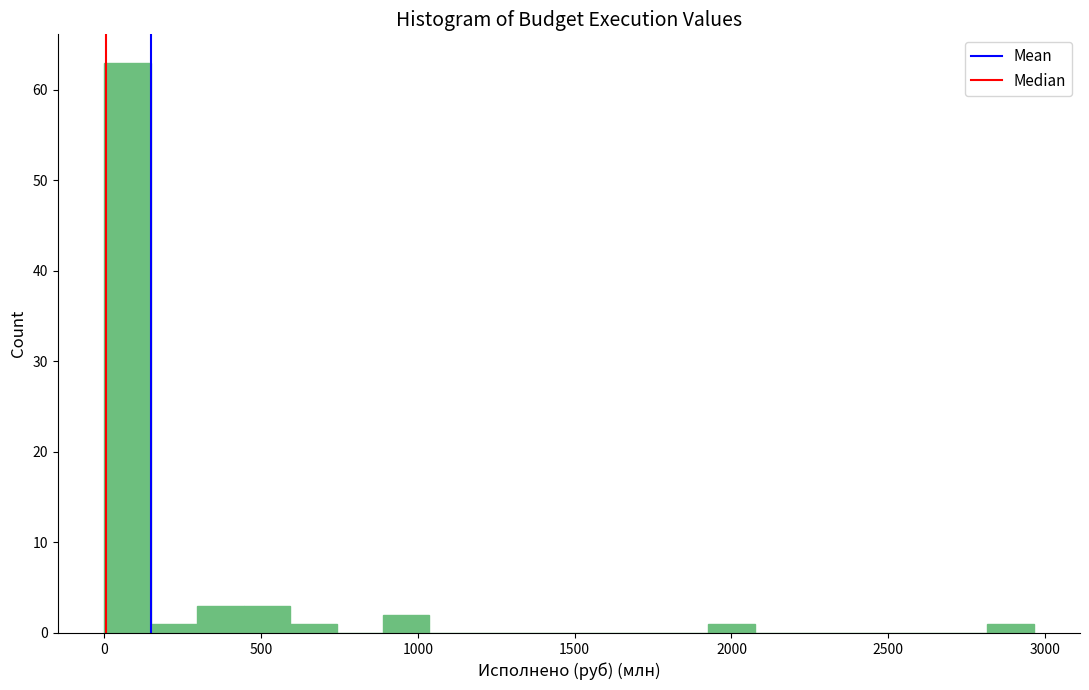

Read against the x-axis, roughly where is the centre of the tallest bar?

50